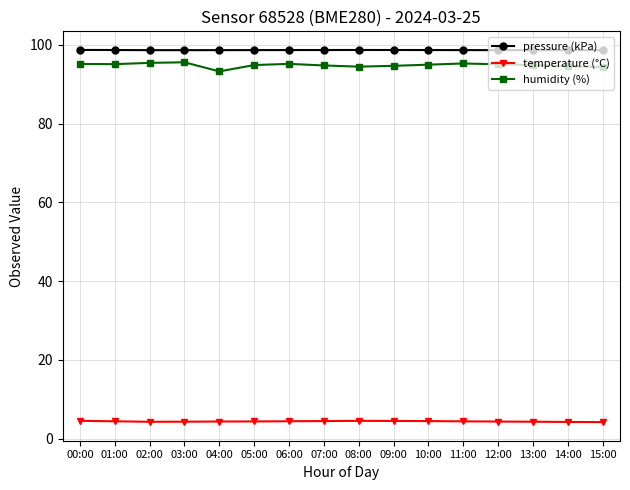

What is the difference between the temperature (°C) values at 07:00 and 02:00?

0.2